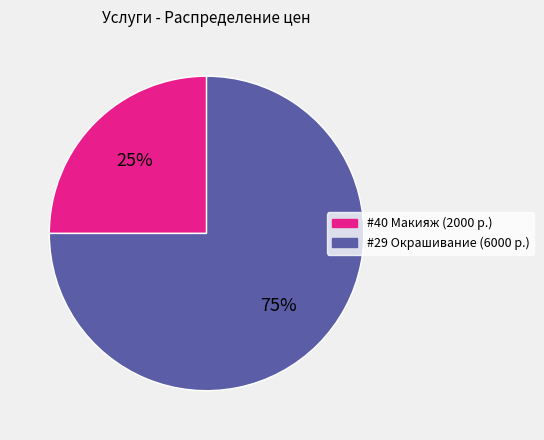

Count the number of slices in the pie.

2